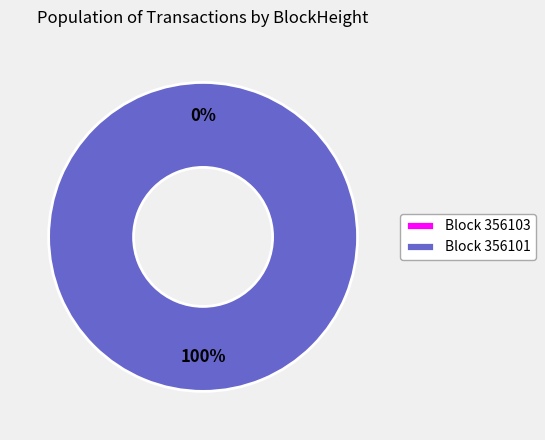

How many segments does this pie chart have?

2